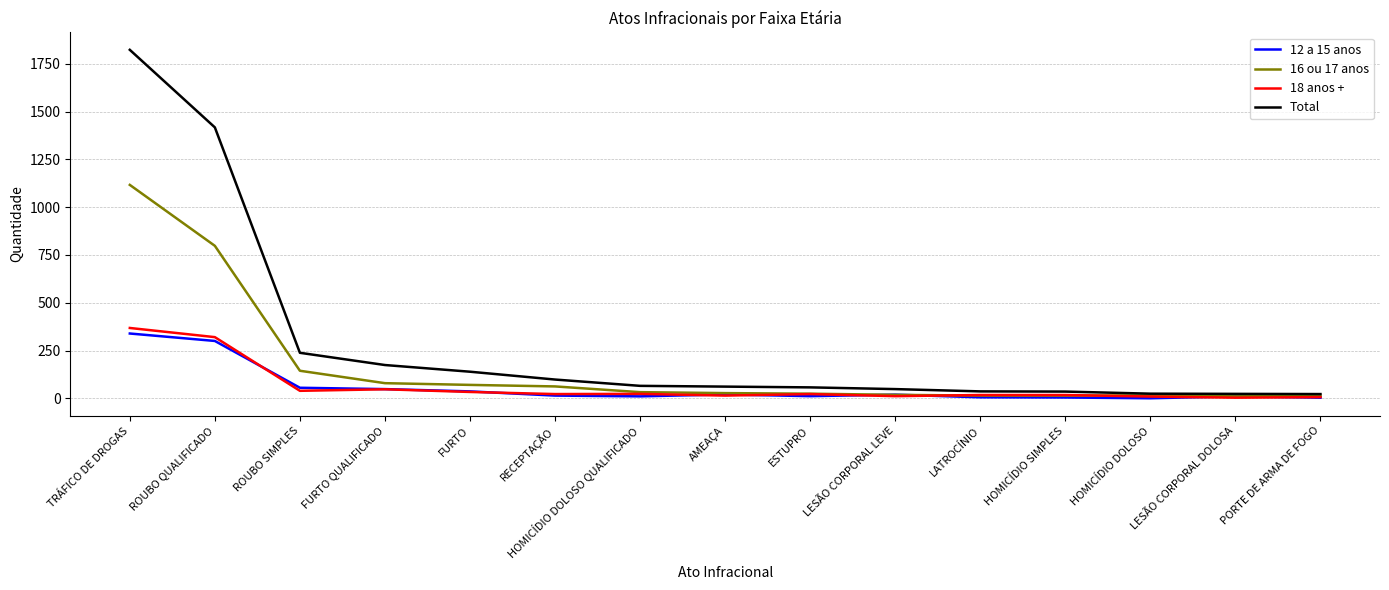

At which category is the sum across all series the highest?

TRÁFICO DE DROGAS